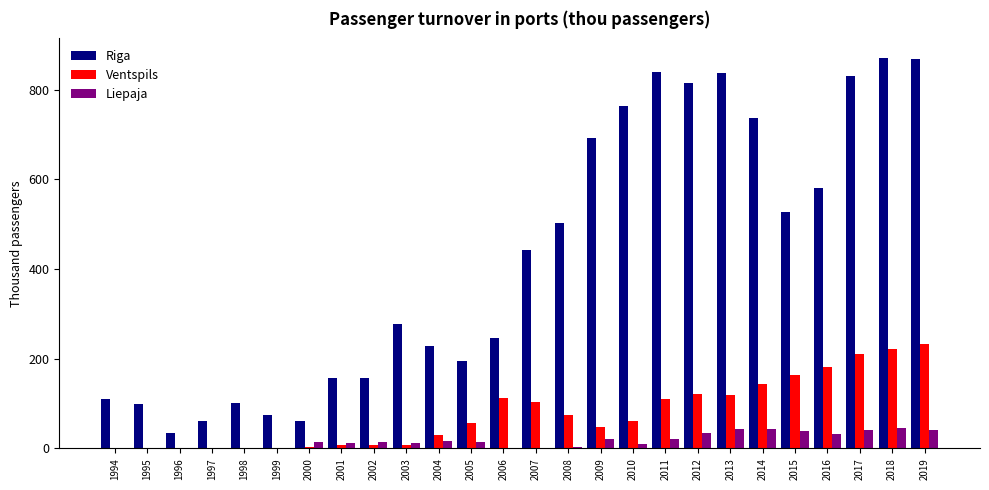

What is the maximum value shown in the chart?

870.8